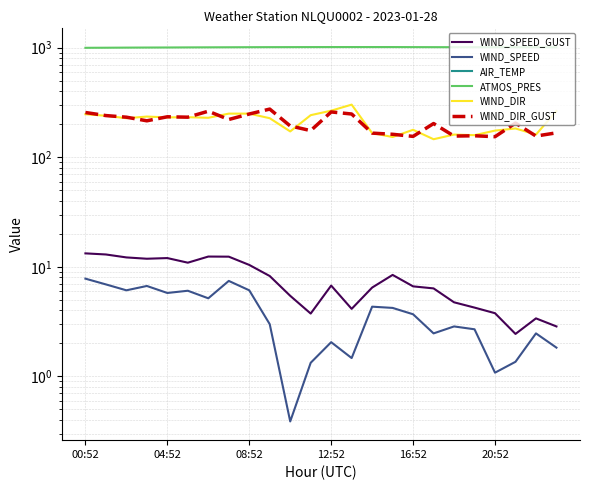

Rank the series by their maximum value, from highest to lowest.

ATMOS_PRES, WIND_DIR, WIND_DIR_GUST, WIND_SPEED_GUST, WIND_SPEED, AIR_TEMP